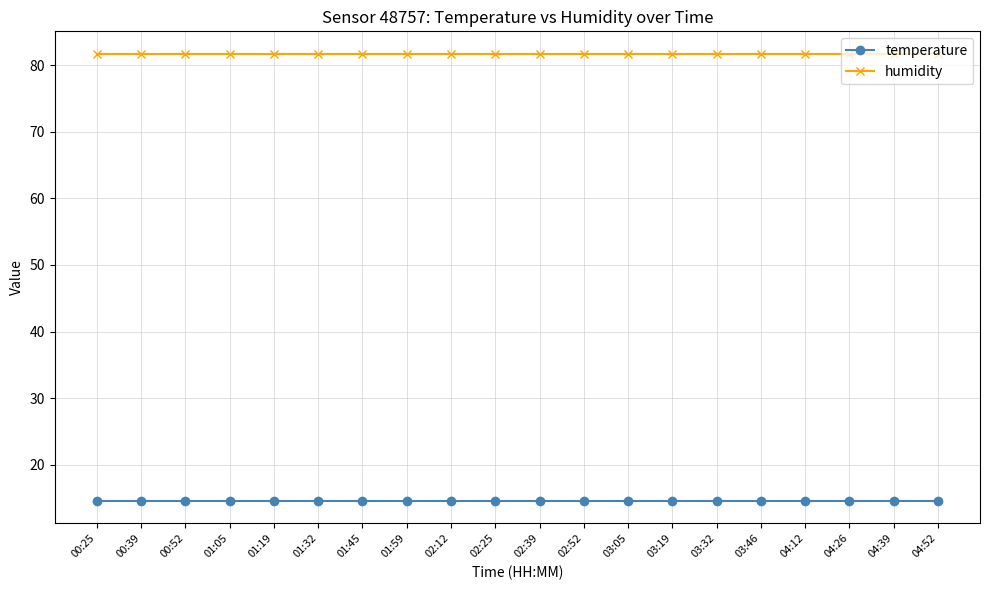

List the series in order of their peak value, highest first.

humidity, temperature